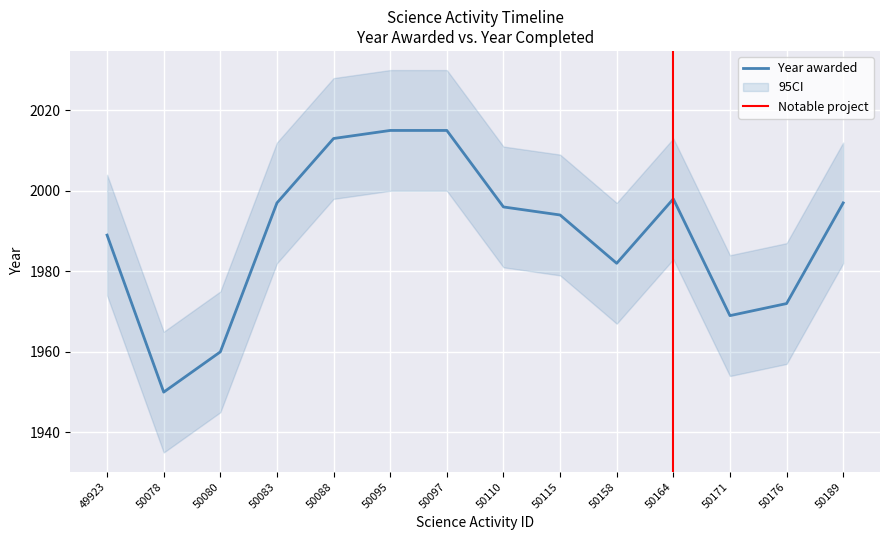

How many interior local valleys (lower than both neighbors) does the data have?

3